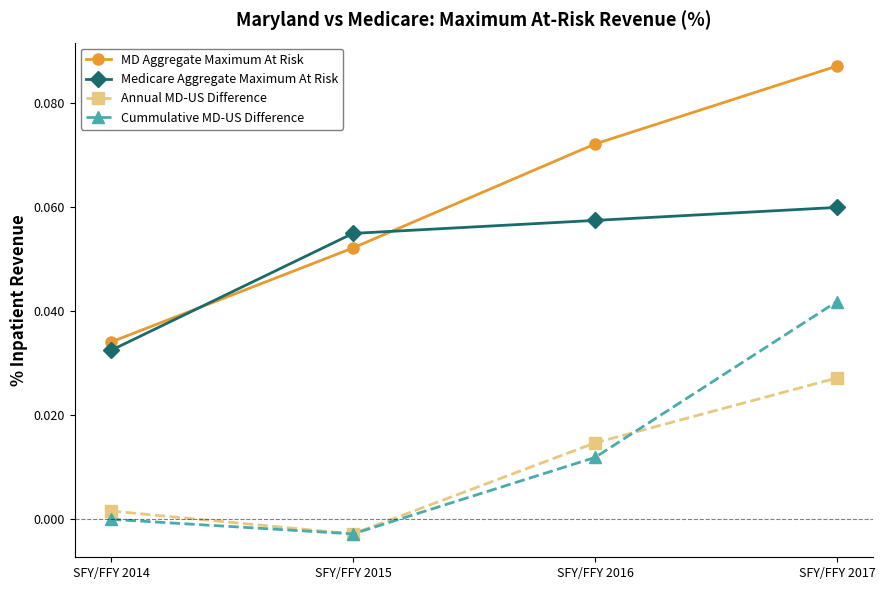

True or false: MD Aggregate Maximum At Risk has more than 1 points higher than both neighbors.

False